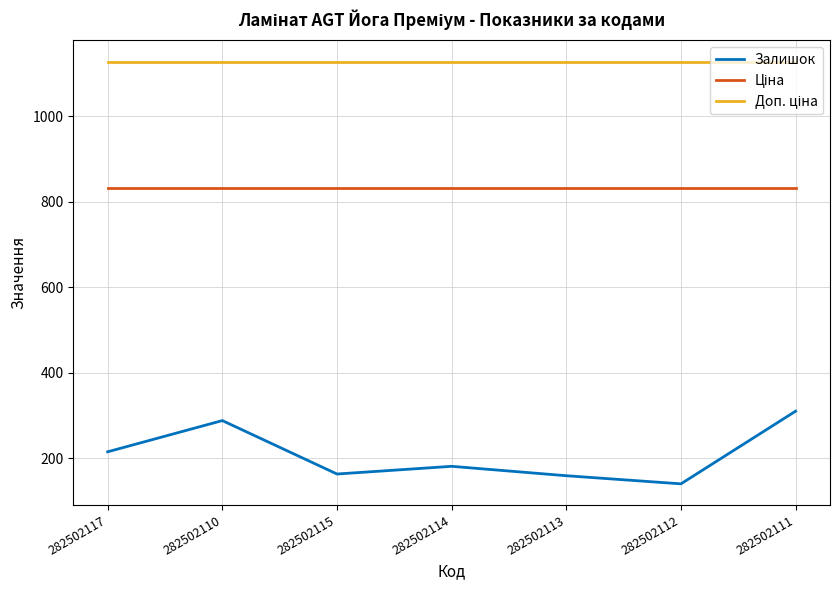

The Залишок series shows 109.1 at 282502114. True or false?

False